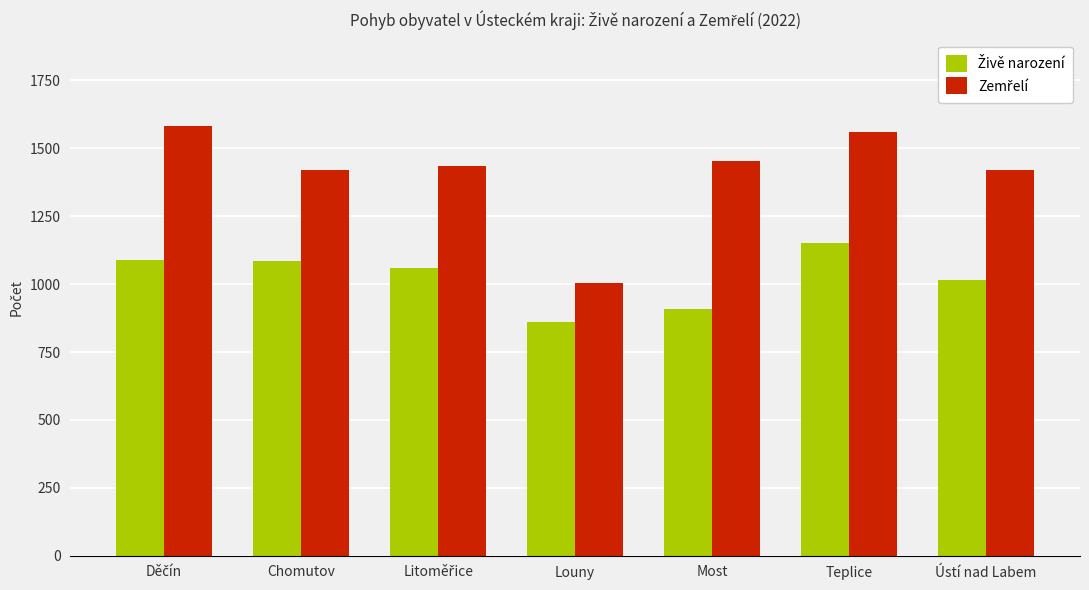

Which category has the lowest value across all series?

Louny